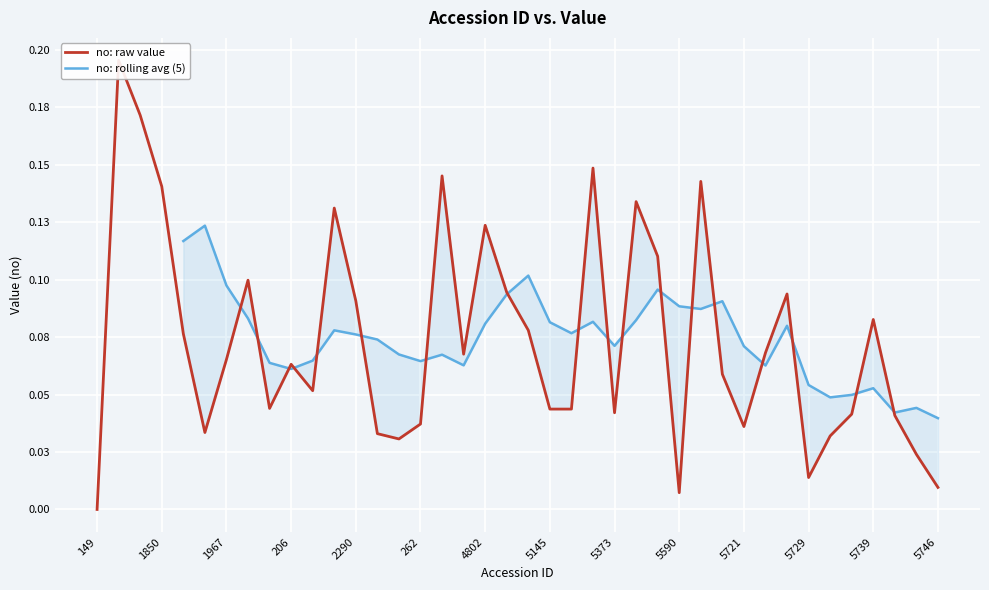

Between 5590 and 224, which is larger?

224